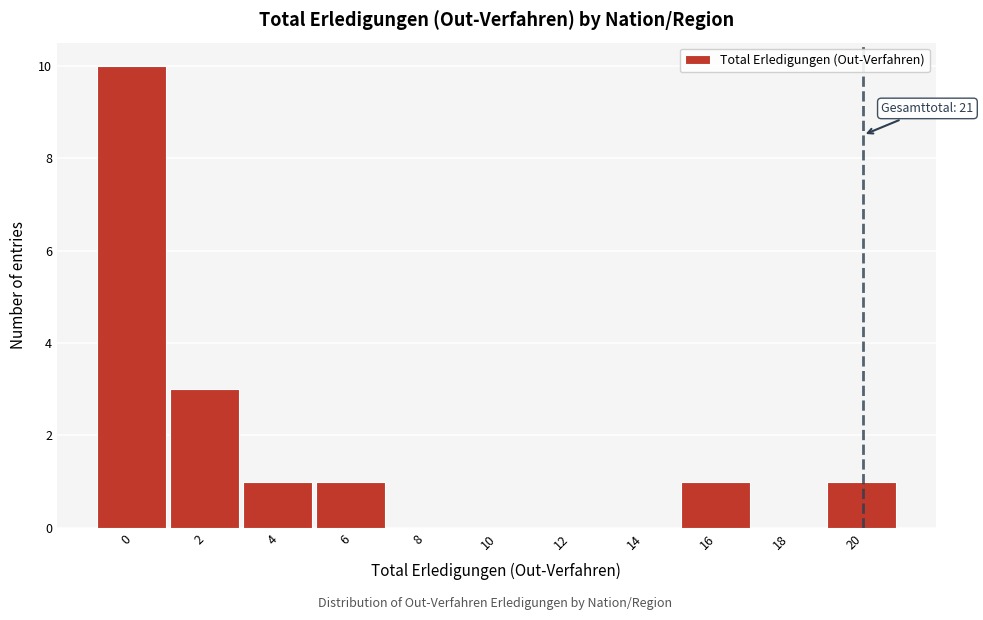

Reading left to right, extract all data points from this chart.

0=10	2=3	4=1	6=1	8=0	10=0	12=0	14=0	16=1	18=0	20=1